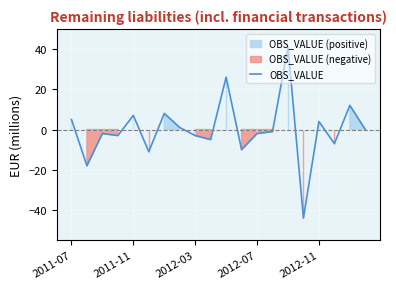

What is the difference between the maximum and minimum values?

85